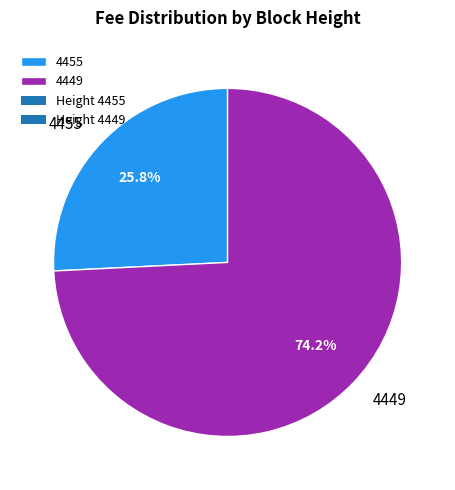

Is it true that 4449 is 63% of the pie?

False